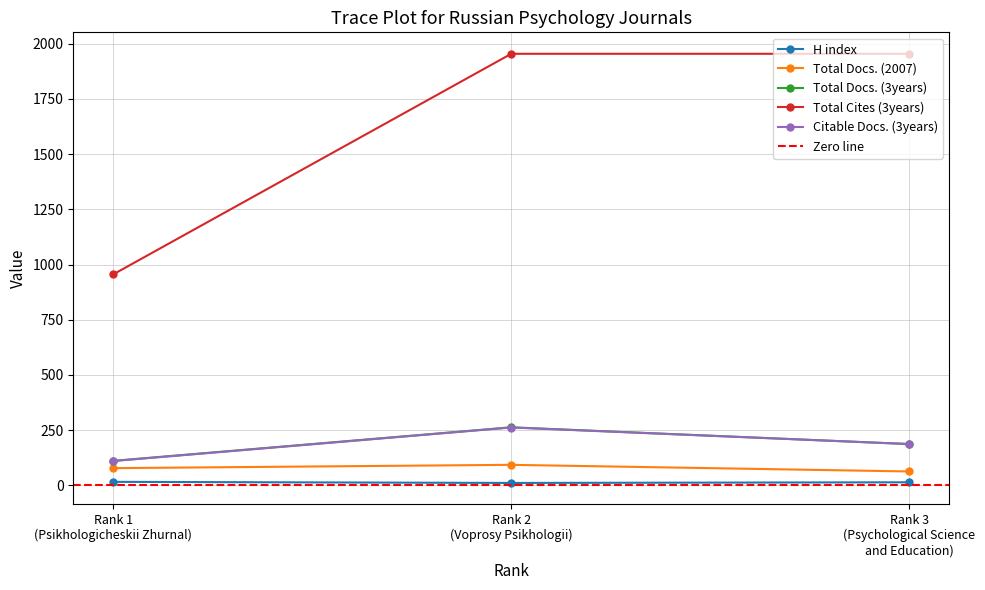

Which series has the largest range (max minus min)?

Total Cites (3years)